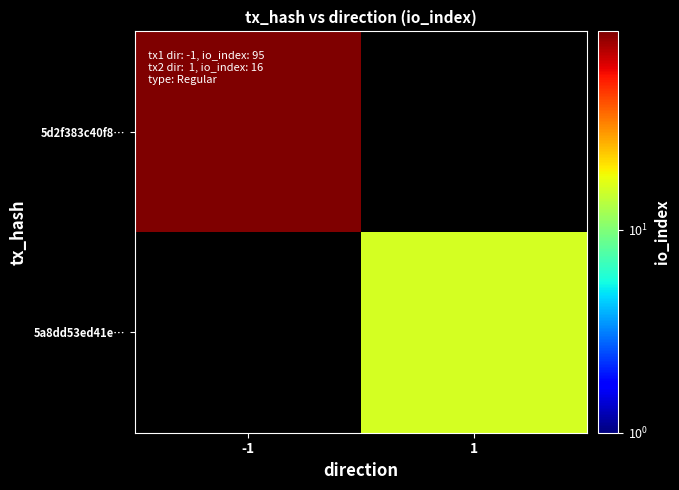

Which series has the largest range (max minus min)?

5d2f383c40f8…